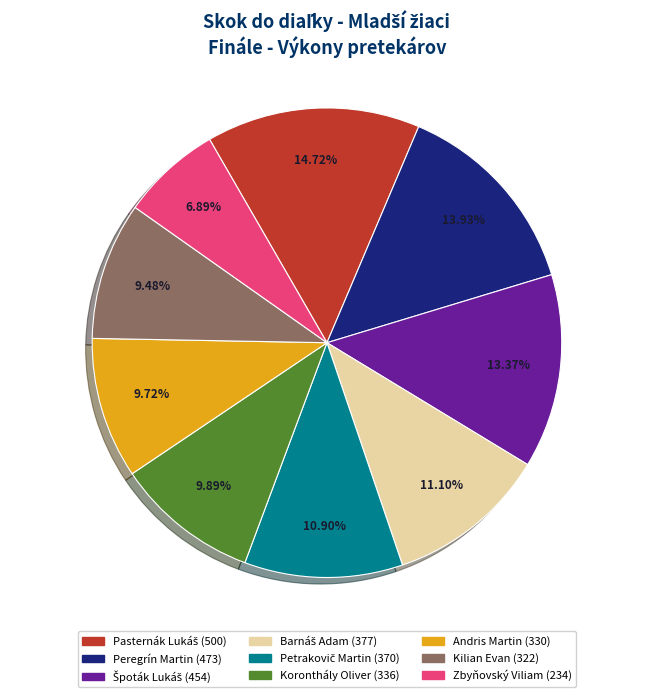

What percentage is the Andris Martin slice, to the nearest percent?

10%